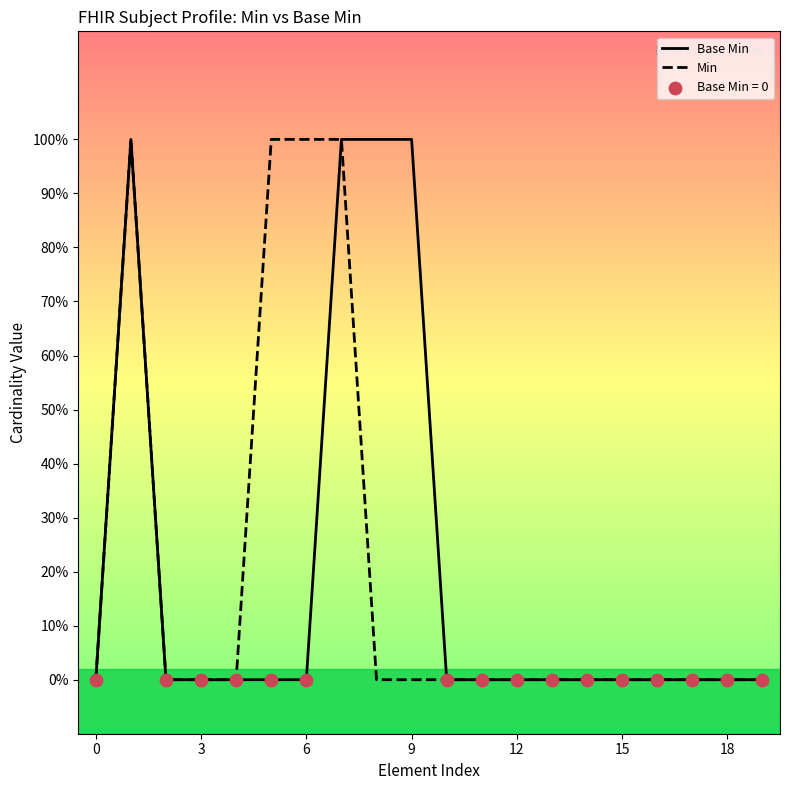

At how many categories does at least one series exceed 0?

6